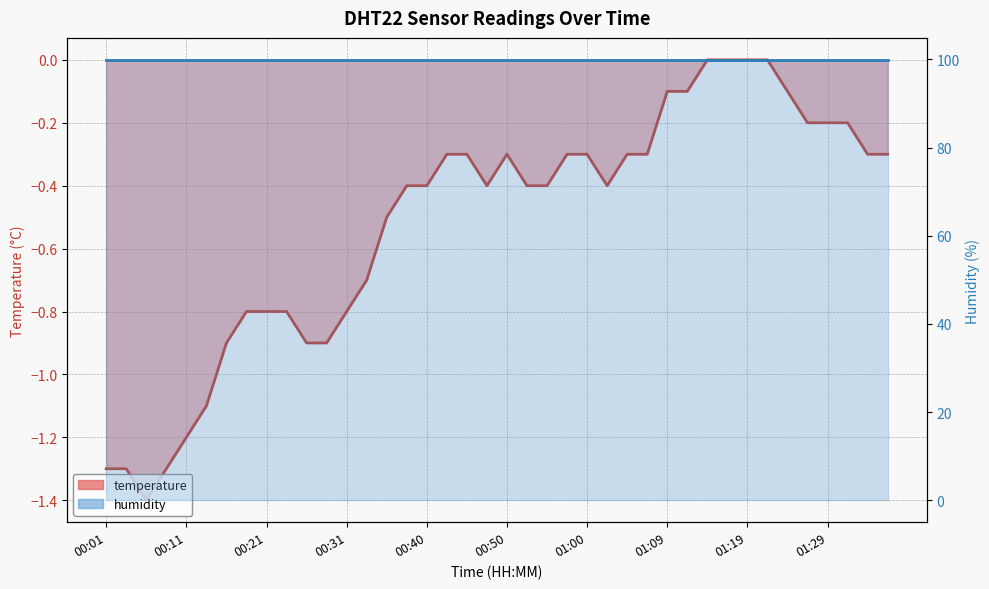

What is the average value?

-0.5